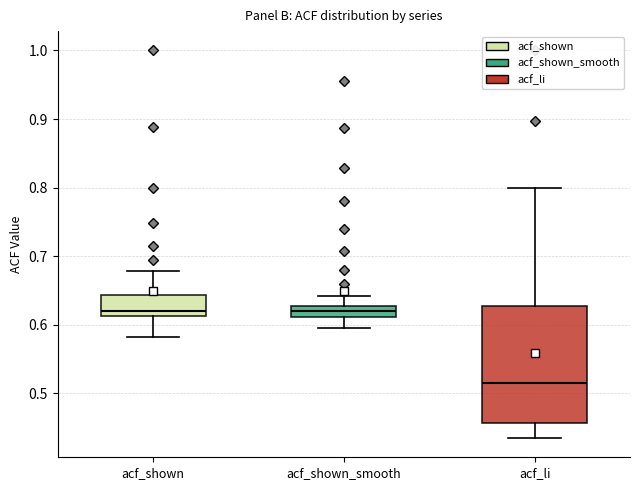

Where is the upper edge of the box for acf_shown on the y-axis? The values are not printed on the chart, so give them approximately, as read against the axis.

0.64